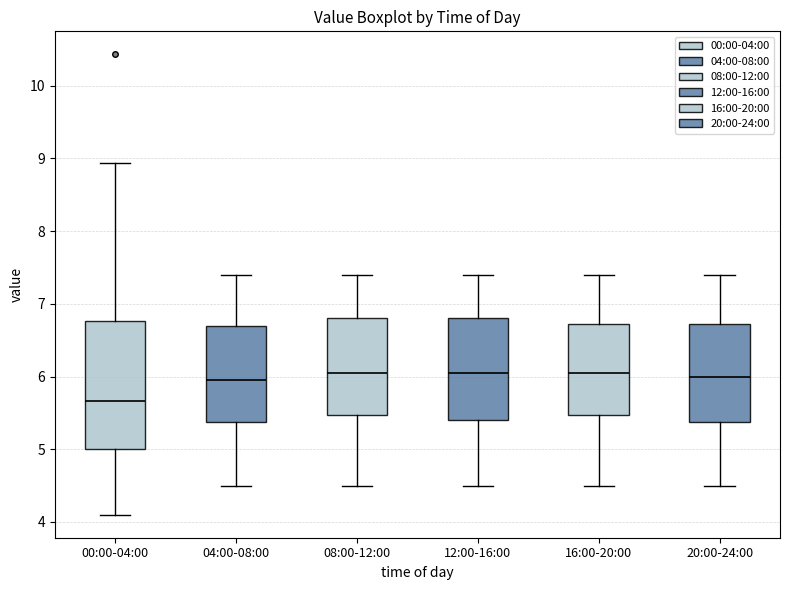

Which box is the tallest, from its lower edge to its upper edge?

00:00-04:00